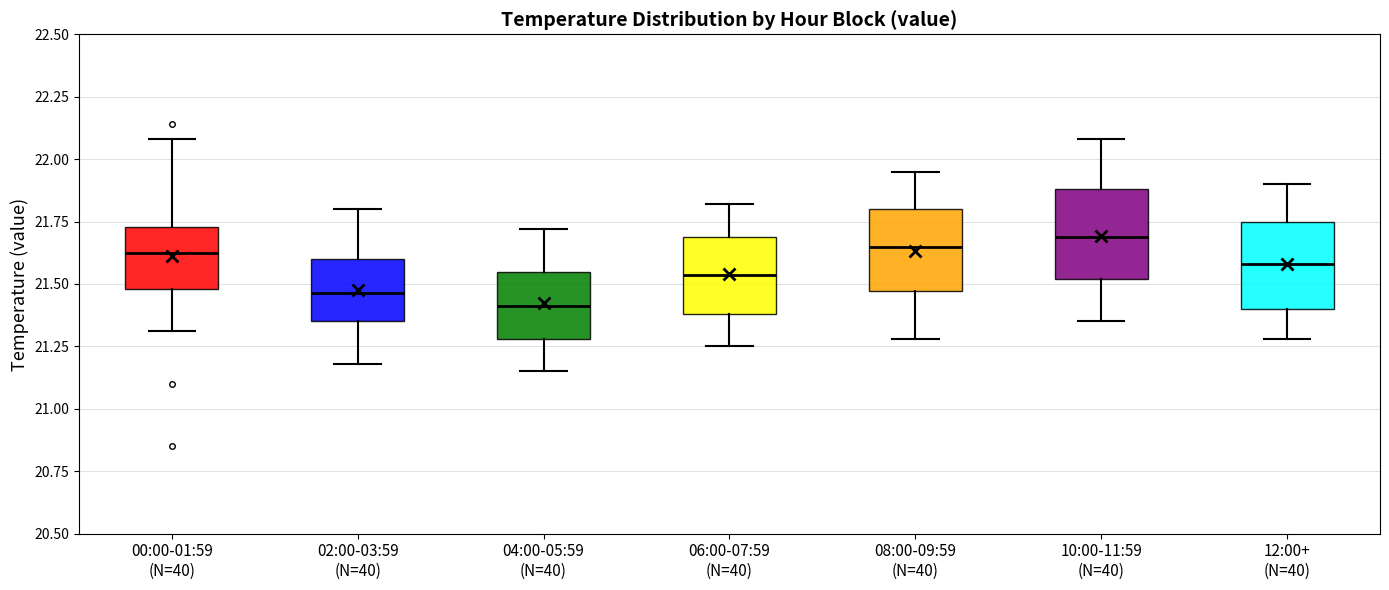

Reading left to right, read every box against the y-axis: the position of its median line, the range the box covers, and the ends of its whiskers. The values are not printed on the chart, so give them approximately, as read against the axis.

00:00-01:59 (N=40): median 21.65, box 21.50 to 21.75, whiskers 21.30 to 22.10
02:00-03:59 (N=40): median 21.45, box 21.35 to 21.60, whiskers 21.20 to 21.80
04:00-05:59 (N=40): median 21.40, box 21.30 to 21.55, whiskers 21.15 to 21.70
06:00-07:59 (N=40): median 21.55, box 21.40 to 21.70, whiskers 21.25 to 21.80
08:00-09:59 (N=40): median 21.65, box 21.45 to 21.80, whiskers 21.30 to 21.95
10:00-11:59 (N=40): median 21.70, box 21.50 to 21.90, whiskers 21.35 to 22.10
12:00+ (N=40): median 21.60, box 21.40 to 21.75, whiskers 21.30 to 21.90